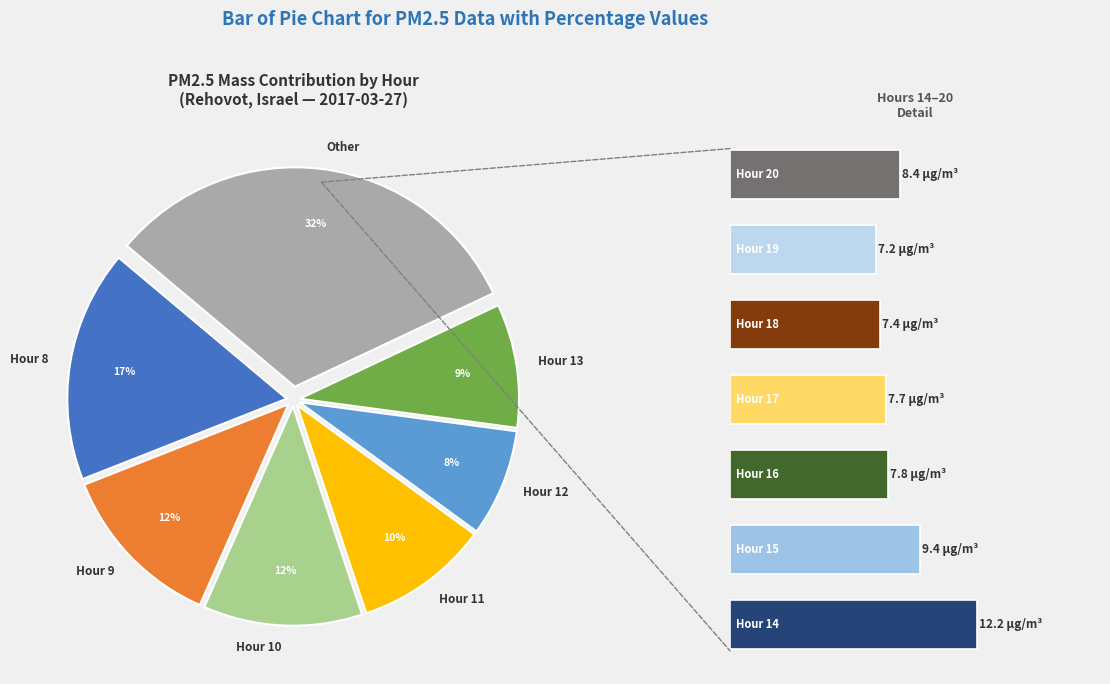

Combined, what portion of the pie is Hour 9 and Hour 19?

16.2%